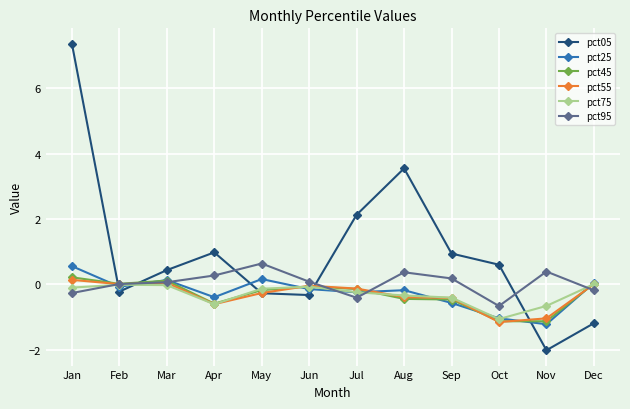

What are all the series names shown in the legend?

pct05, pct25, pct45, pct55, pct75, pct95